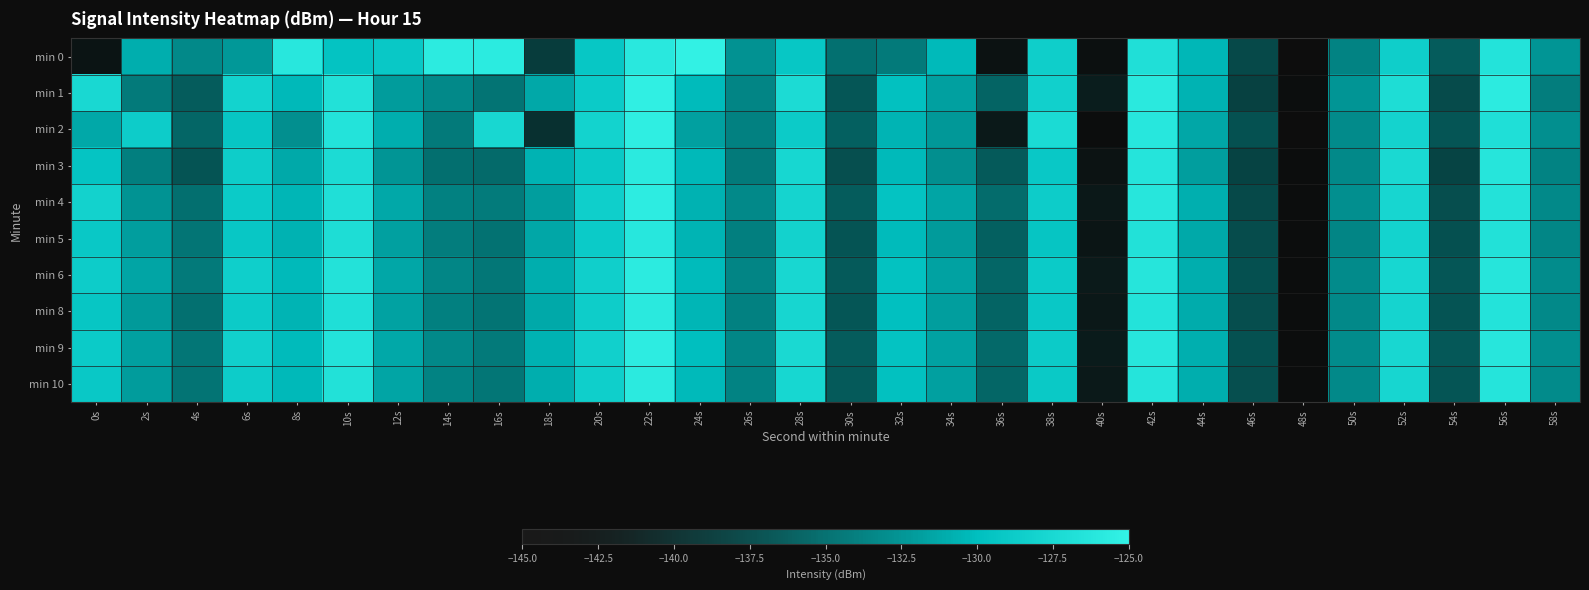

Which has a higher value, 0s or 48s?

0s